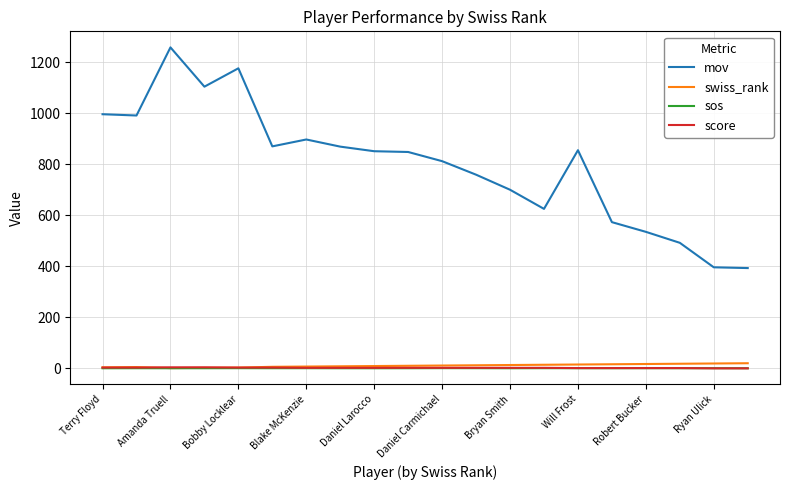

Which series has the largest total across all categories?

mov